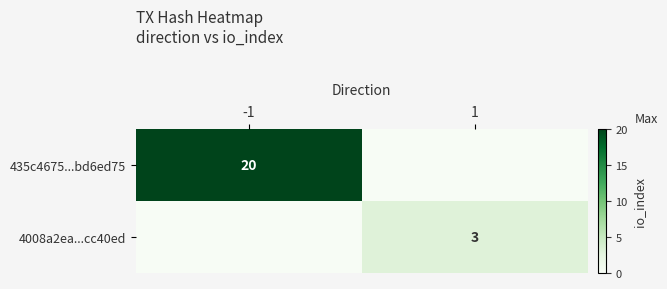

At which category is the sum across all series the highest?

-1